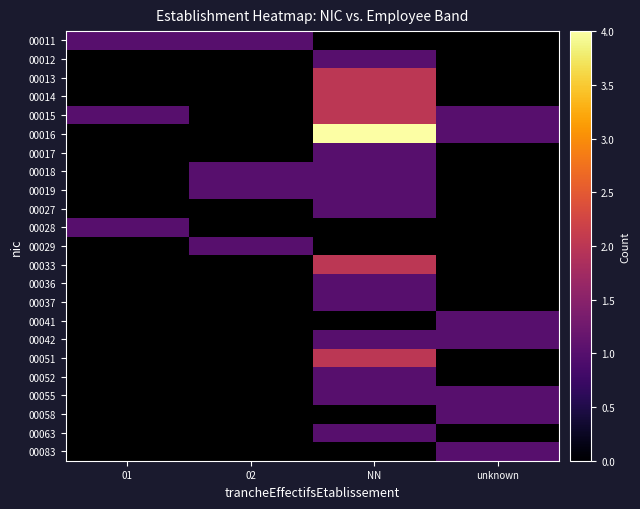

Is the value of 00063 at 01 greater than the value of 00083 at unknown?

No